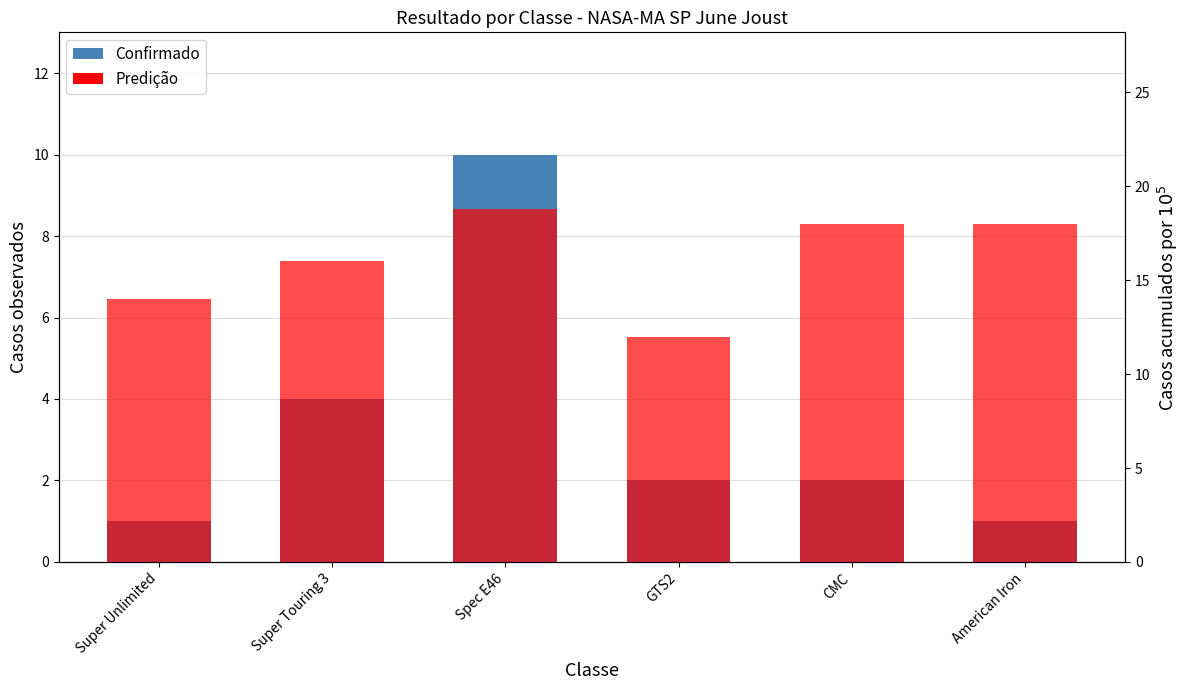

Count the Predição values in the range 14 to 18.

4